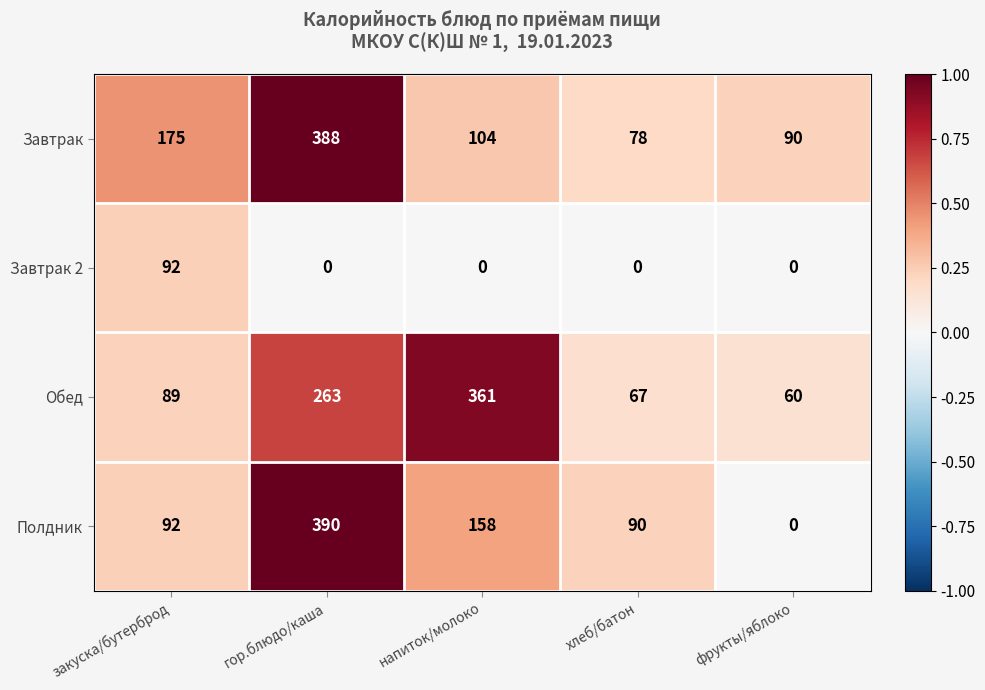

List the series in order of their peak value, highest first.

Полдник, Завтрак, Обед, Завтрак 2